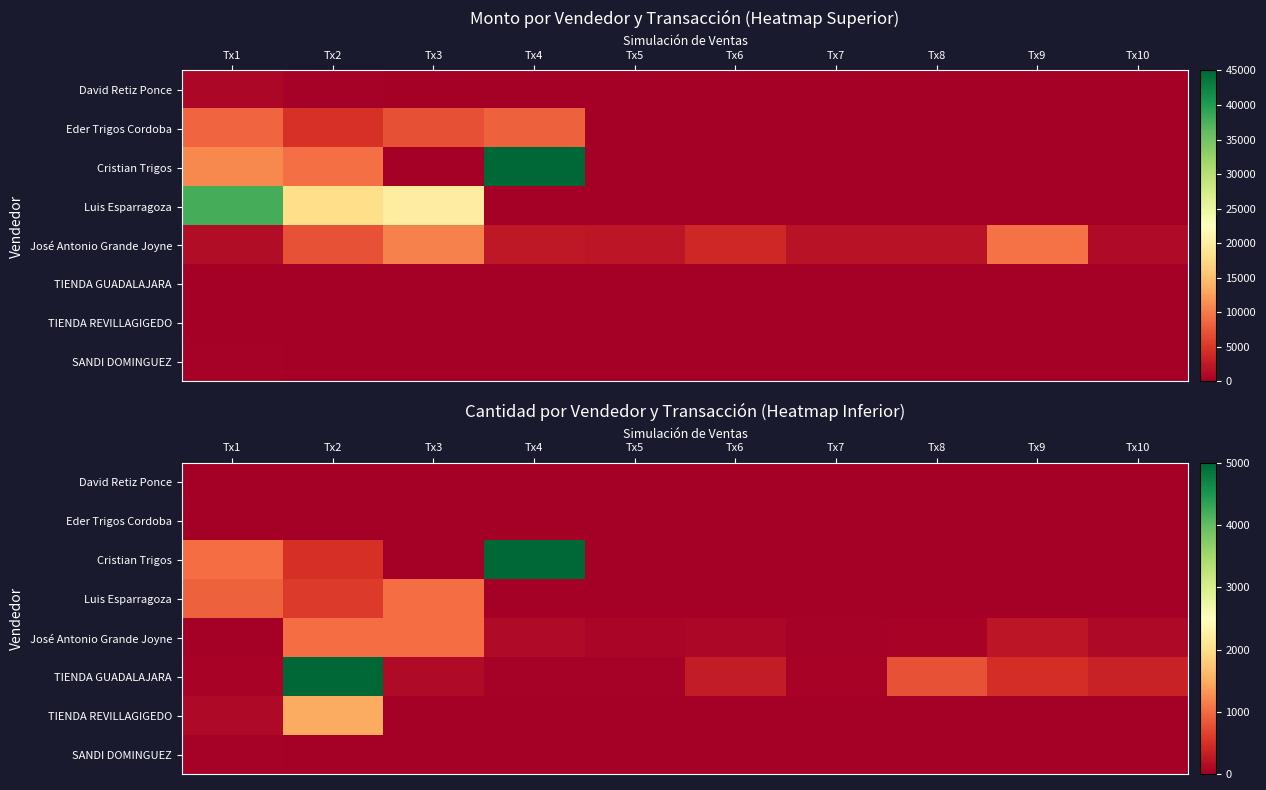

What is the total value across all series at Tx9?

720